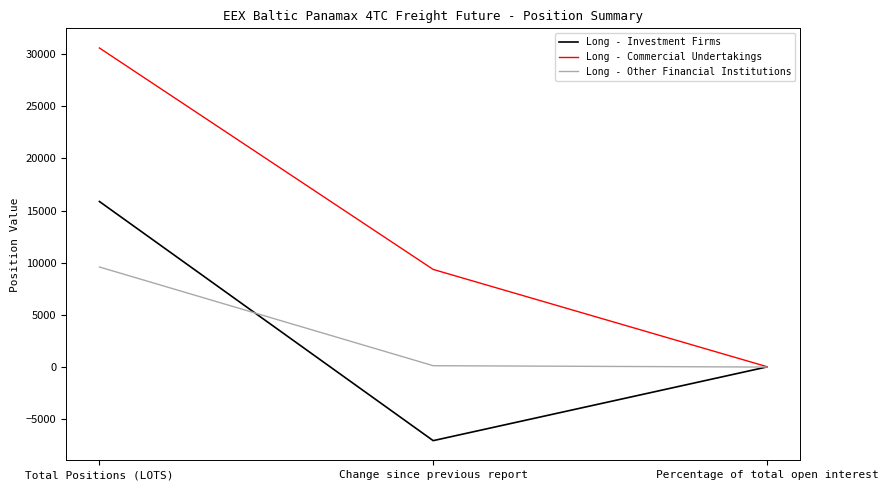

Rank the series at Change since previous report from highest to lowest value.

Long - Commercial Undertakings, Long - Other Financial Institutions, Long - Investment Firms